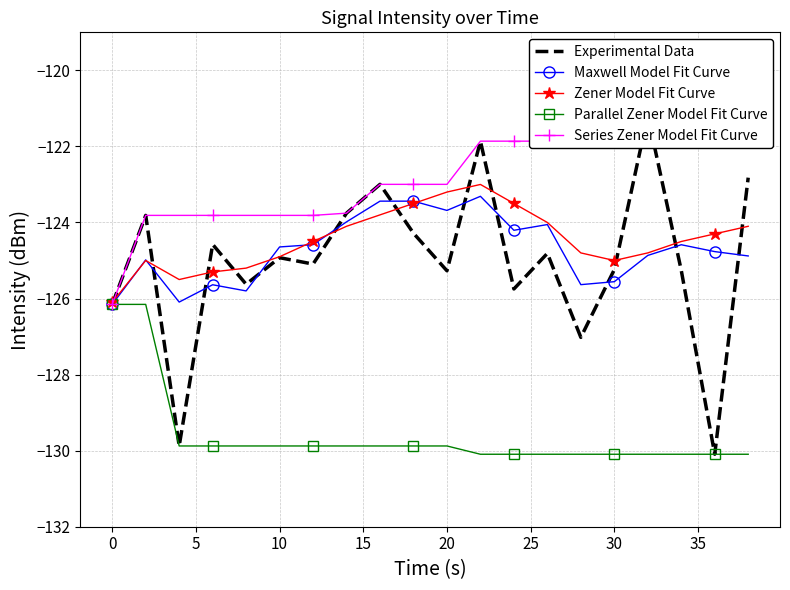

Is it true that Maxwell Model Fit Curve equals -25.6 at 10?

False